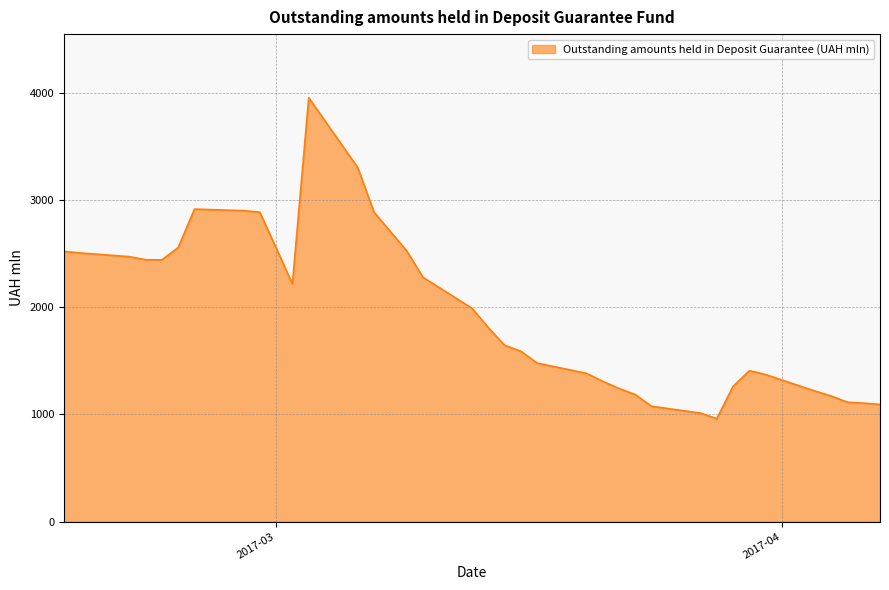

What is the minimum value shown in the chart?

960.5